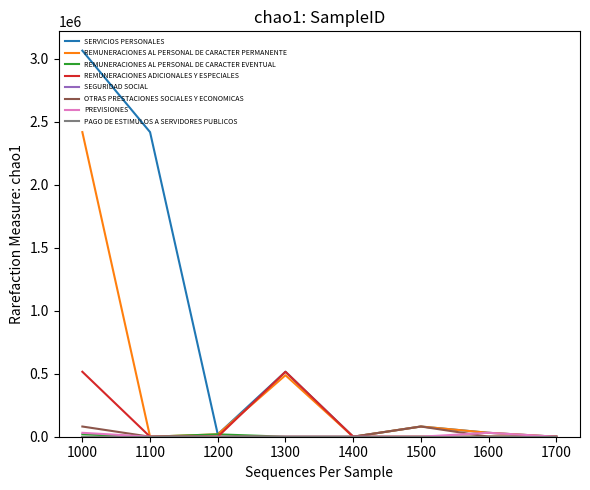

Does the chart have visible grid lines?

No